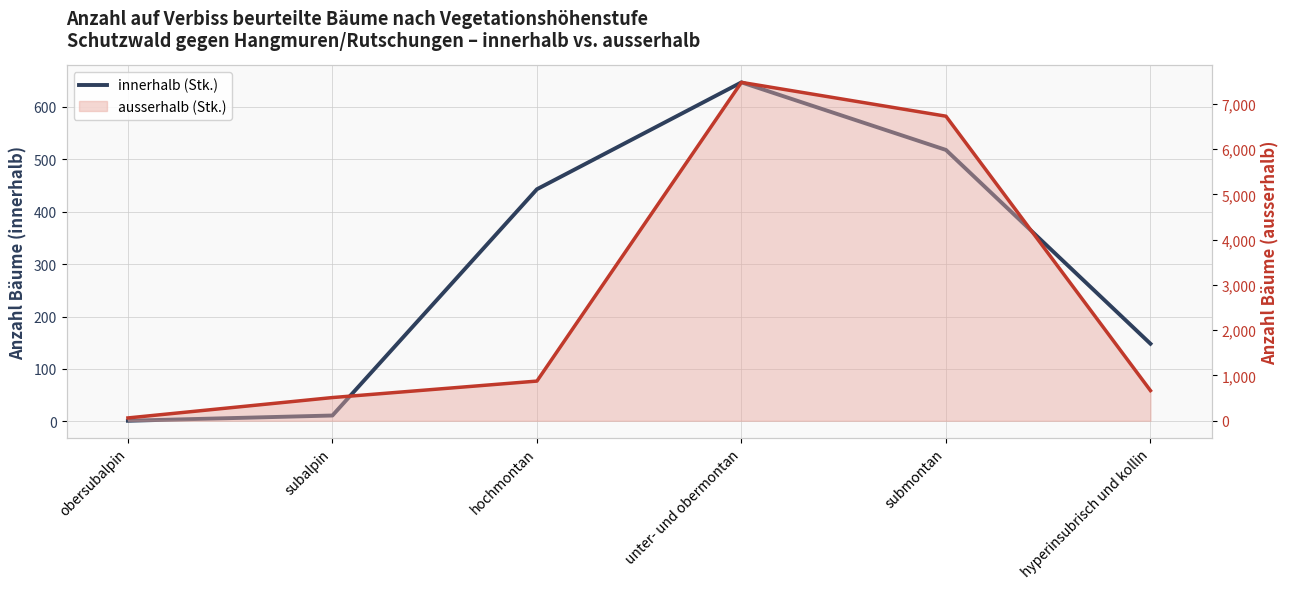

True or false: the data has more than 0 interior local peaks.

True